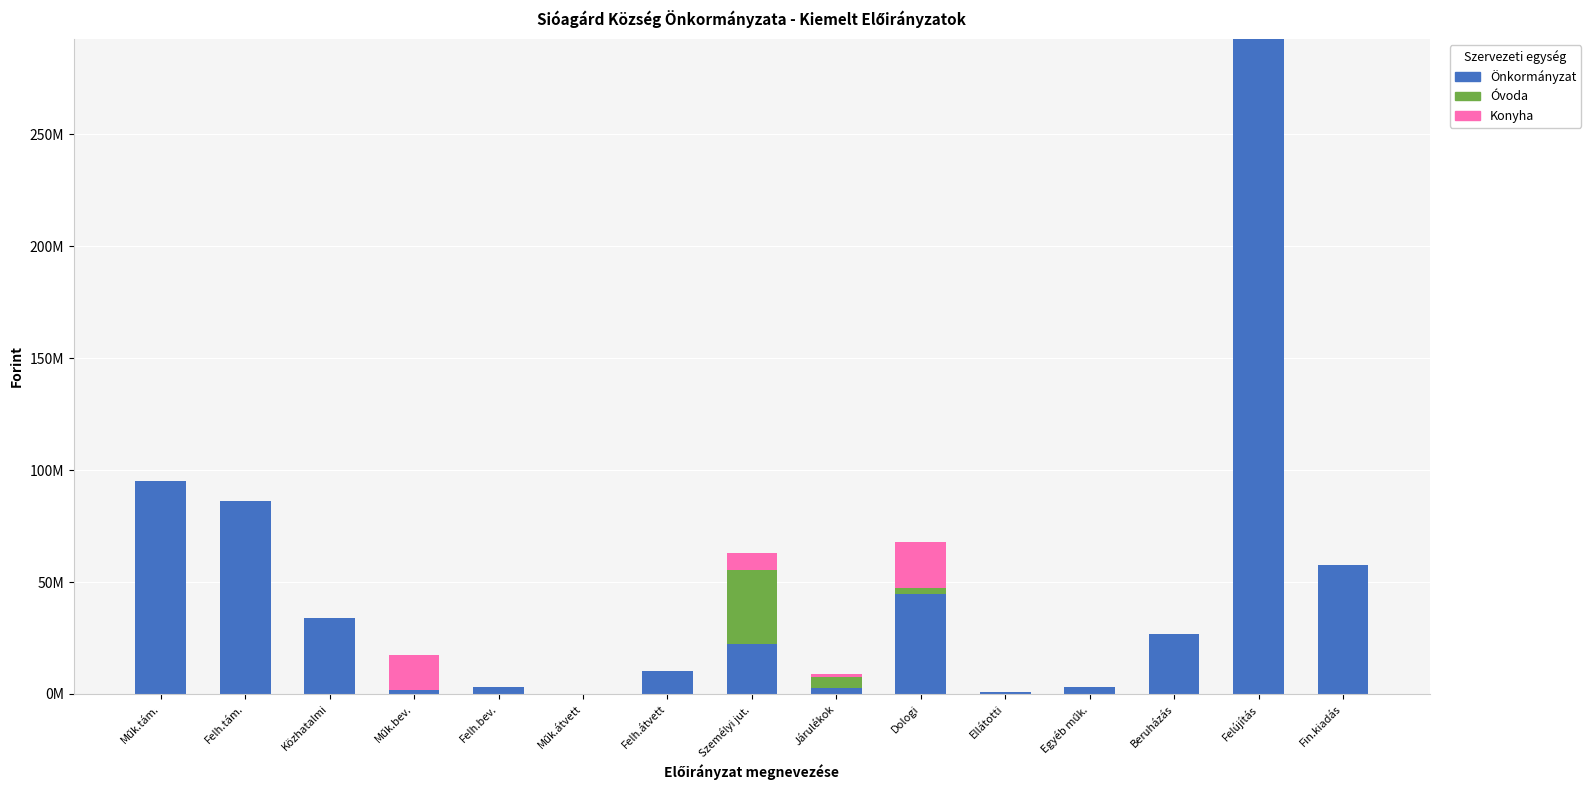

Does the chart contain stacked bars?

Yes